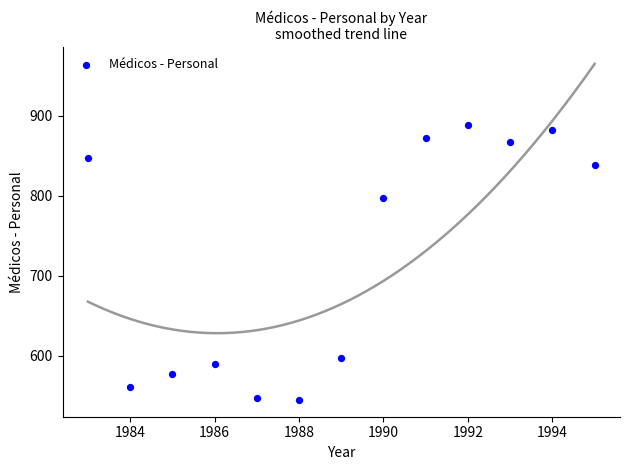

What Y value in the scatter plot is closest to 716?

797